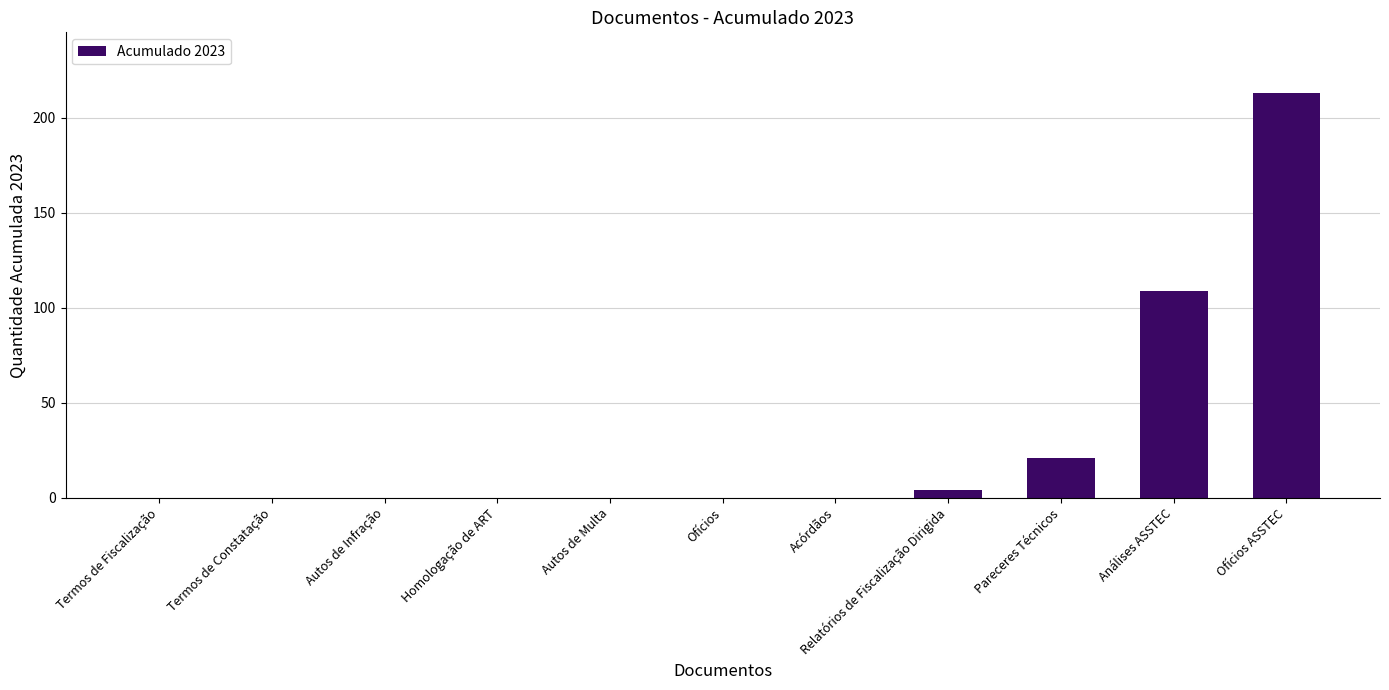

Where is the data nearest to the value 106?

Análises ASSTEC